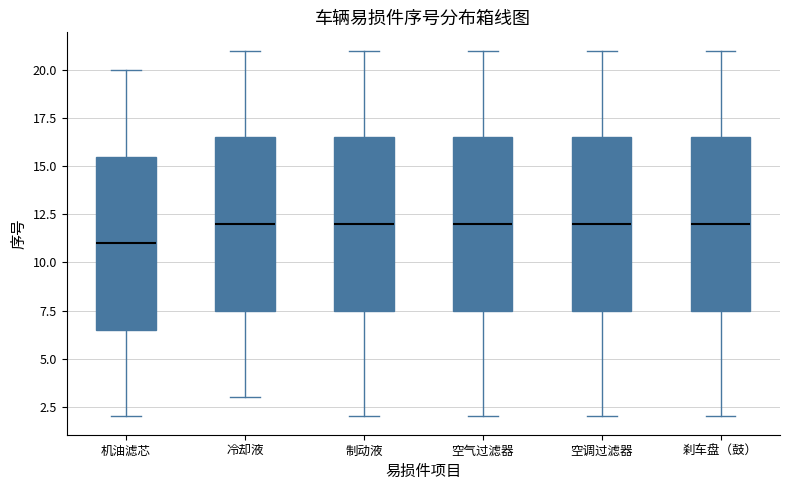

Where does the upper whisker of the box for 冷却液 end on the y-axis? The values are not printed on the chart, so give them approximately, as read against the axis.

21.0